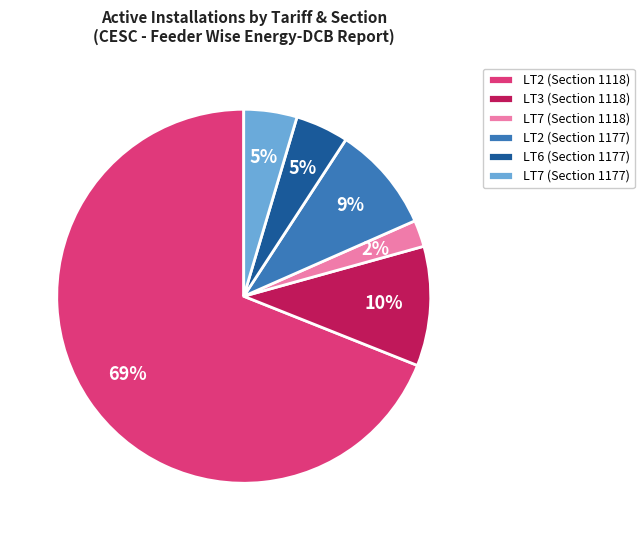

Is it true that LT7 (Section 1177) is 5% of the pie?

True